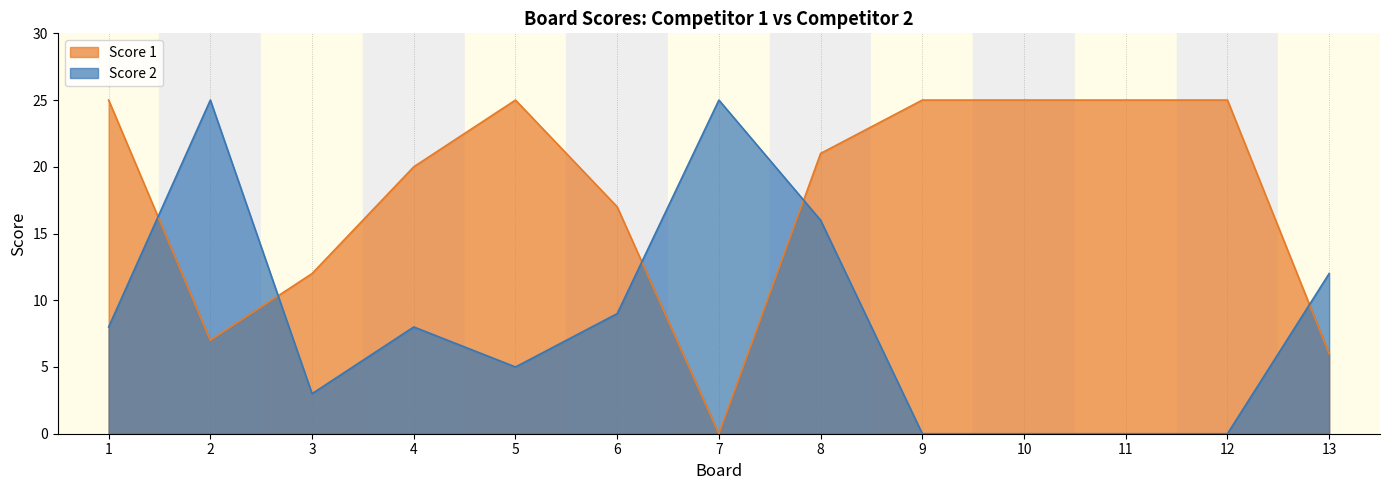

Where is the first local maximum for Score 2?

2